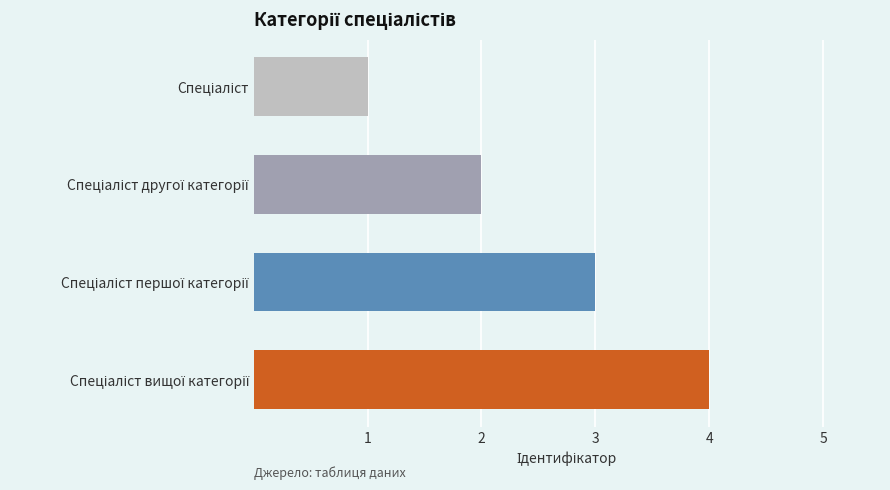

What is the greatest value displayed?

4